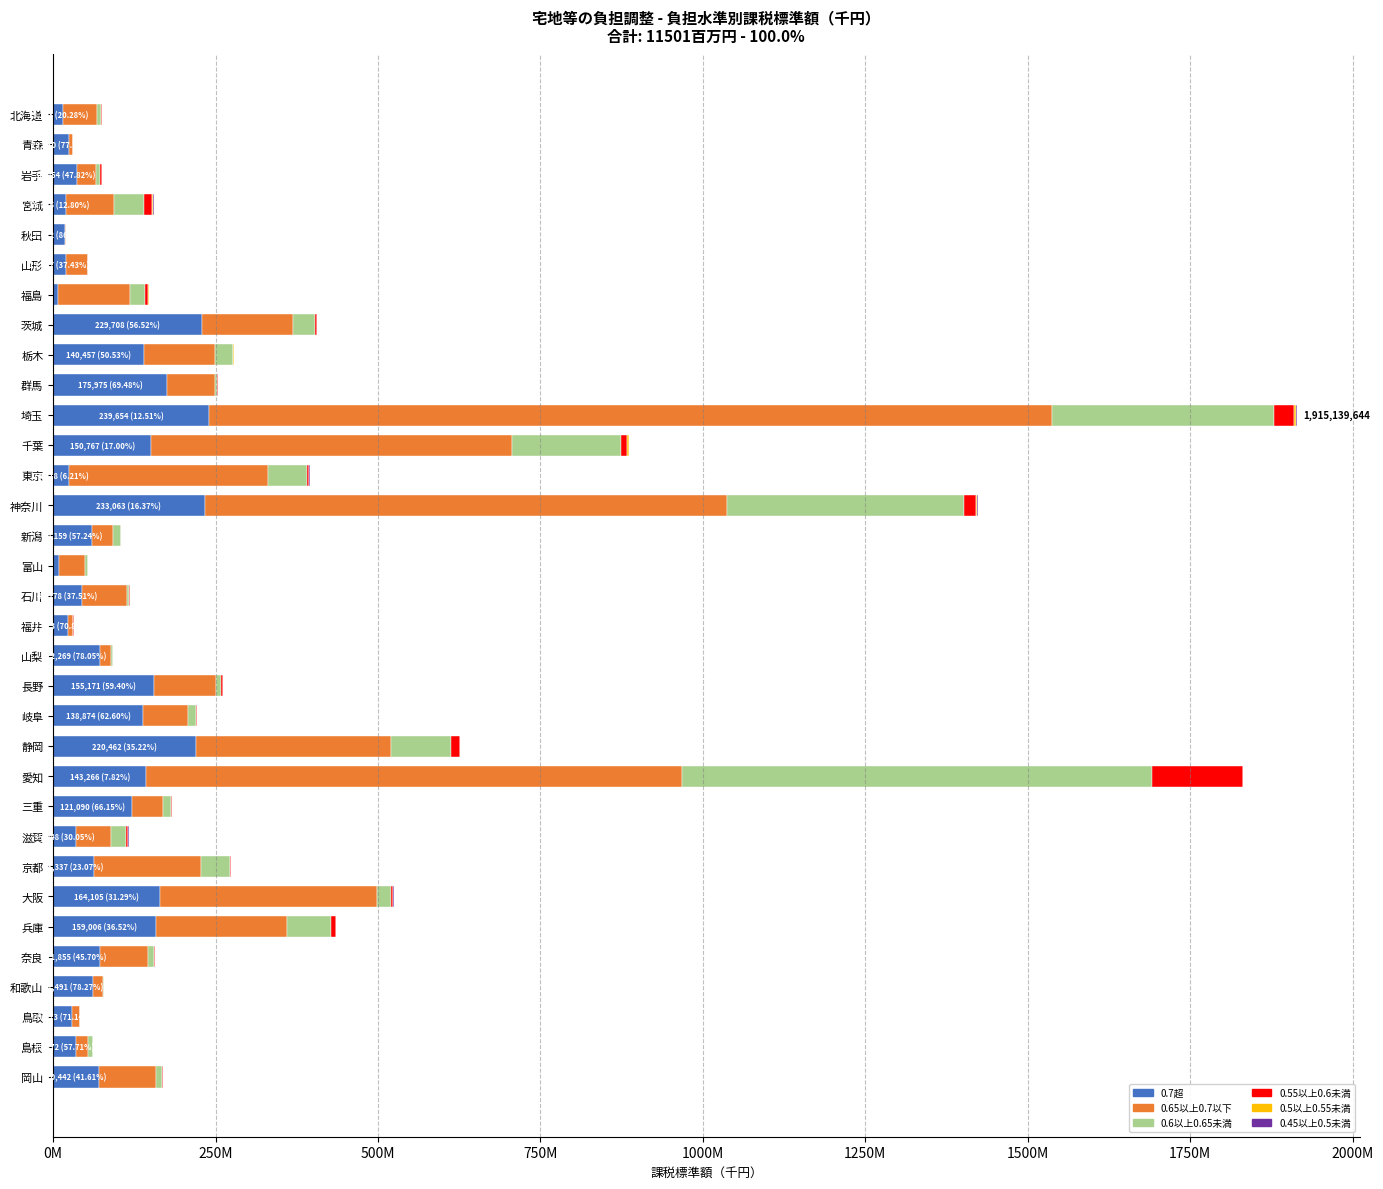

Which series has the widest spread of values?

0.65以上0.7以下